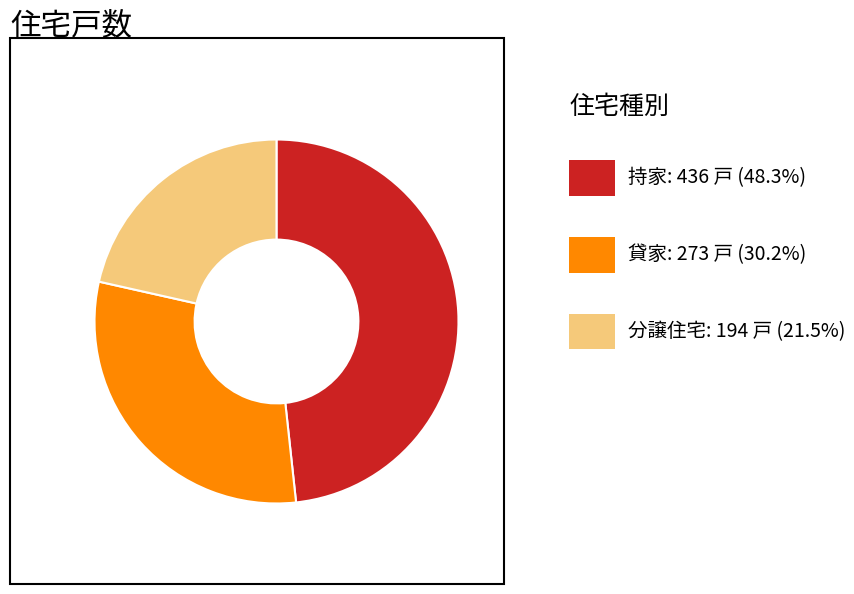

Is there a majority slice in this chart?

No